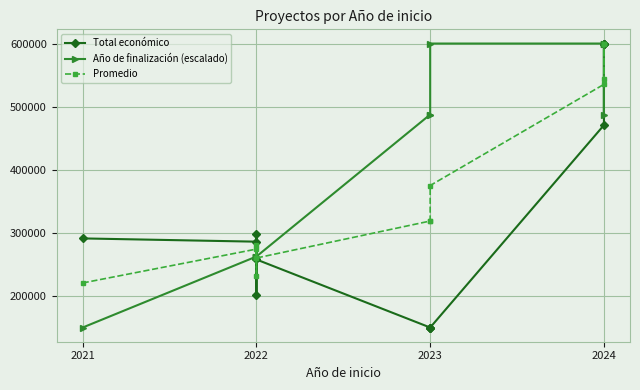

What is the label of the 6th point from the right?

6